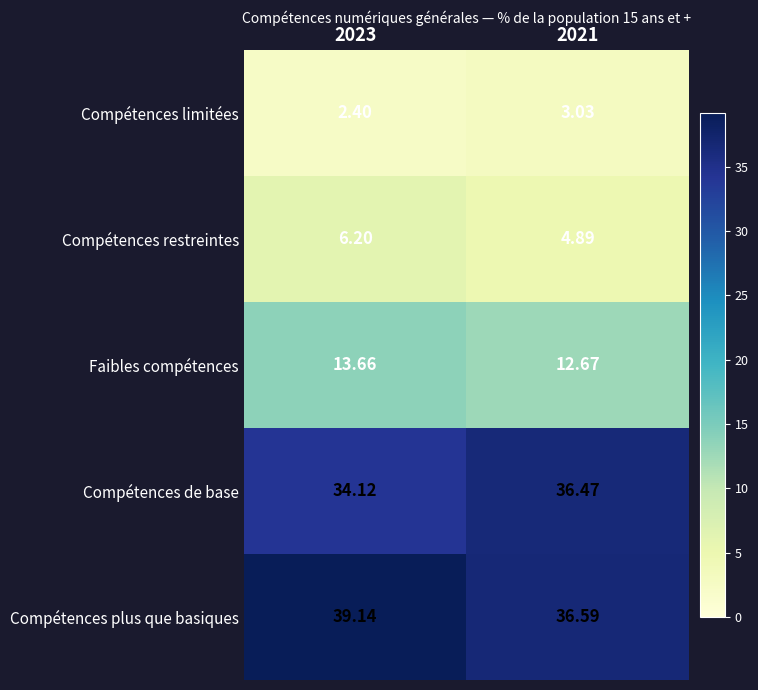

At 2023, list the series in order from largest to smallest.

Compétences plus que basiques, Compétences de base, Faibles compétences, Compétences restreintes, Compétences limitées